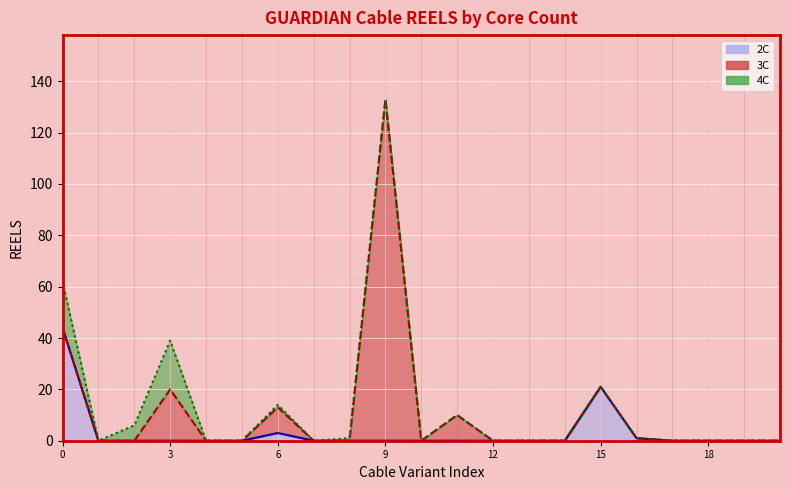

What are all the series names shown in the legend?

2C, 3C, 4C